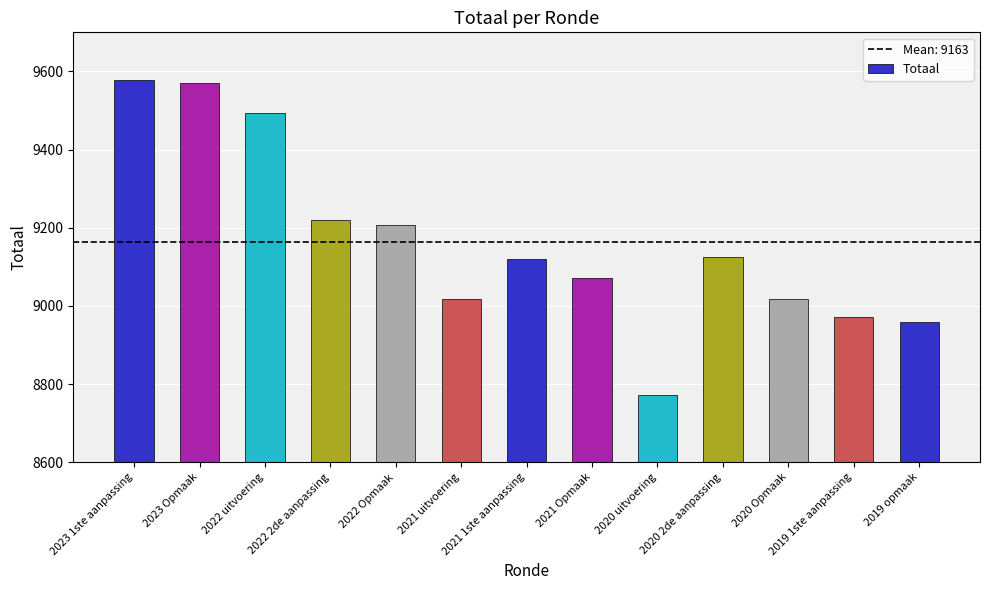

What is the ratio of the value at 2020 2de aanpassing to the value at 2022 Opmaak?

1.0